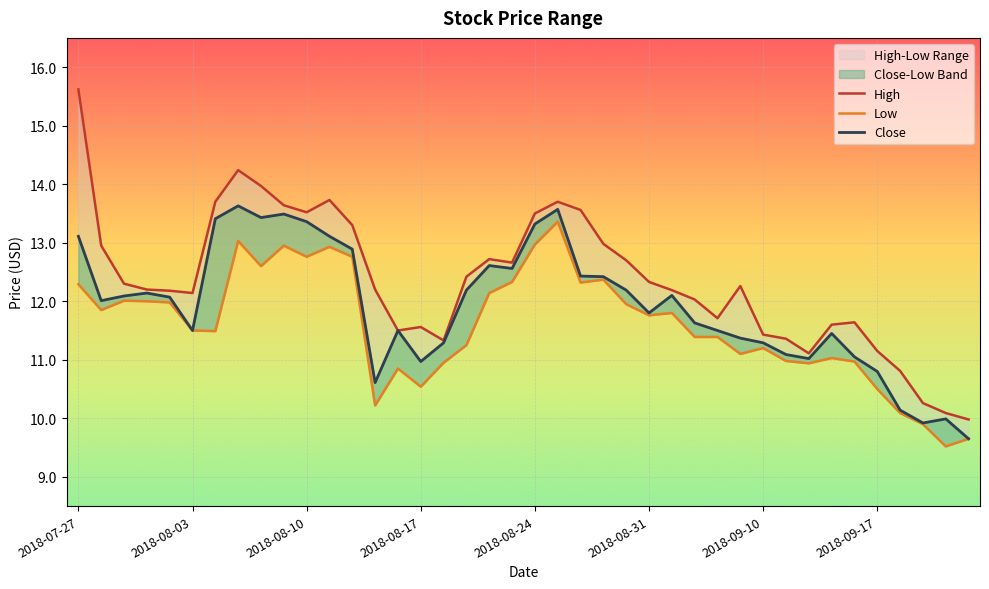

What is the value of the Close point at the 24th from the left?

12.4